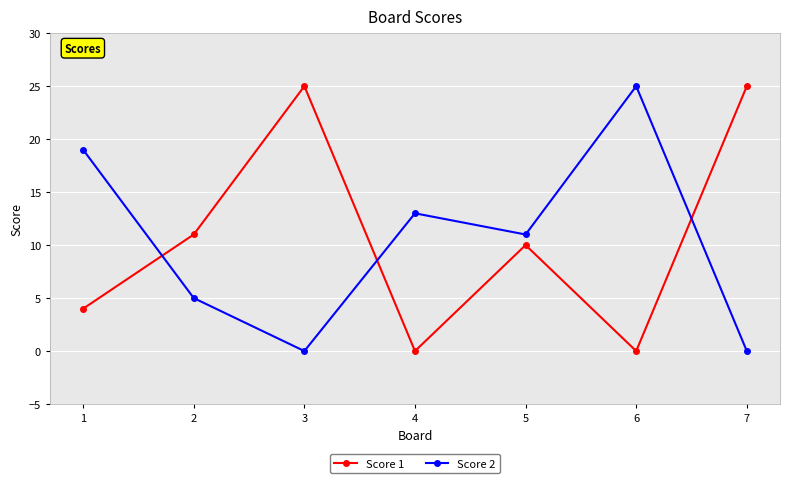

What is the maximum value for Score 2?

25